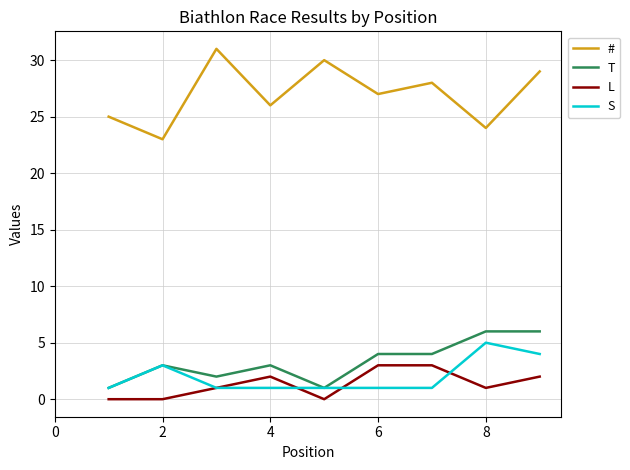

How many L values are between 0 and 2?

7